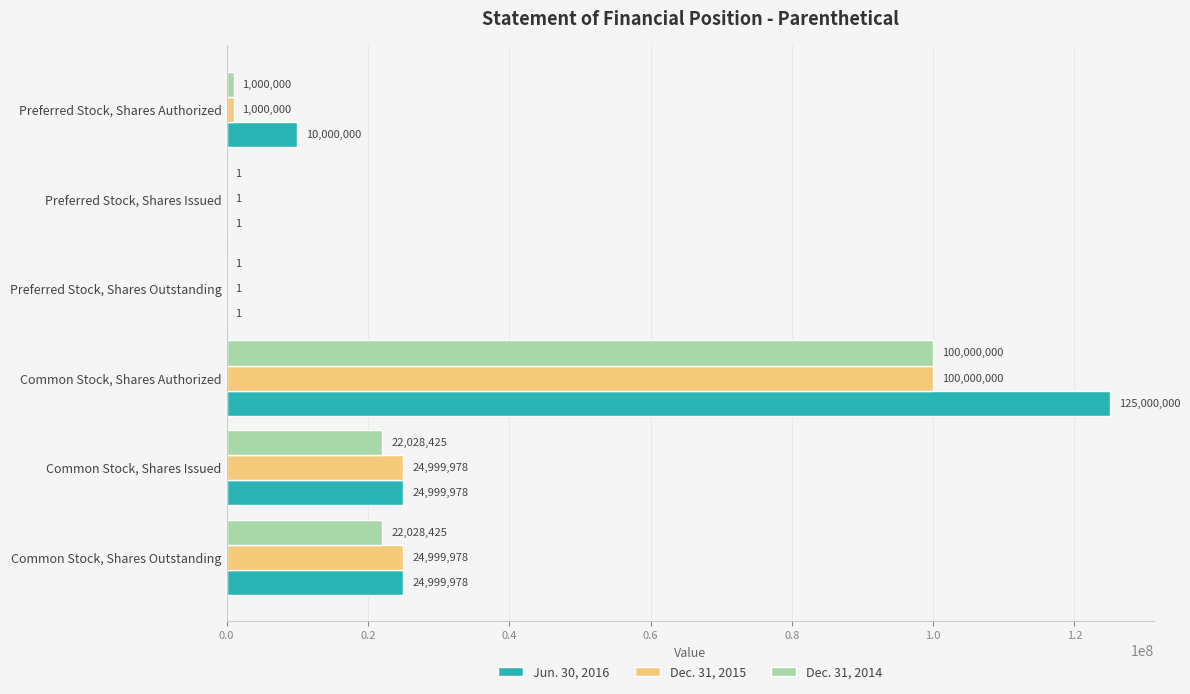

Which category has the highest value in the Dec. 31, 2015 series?

Common Stock, Shares Authorized